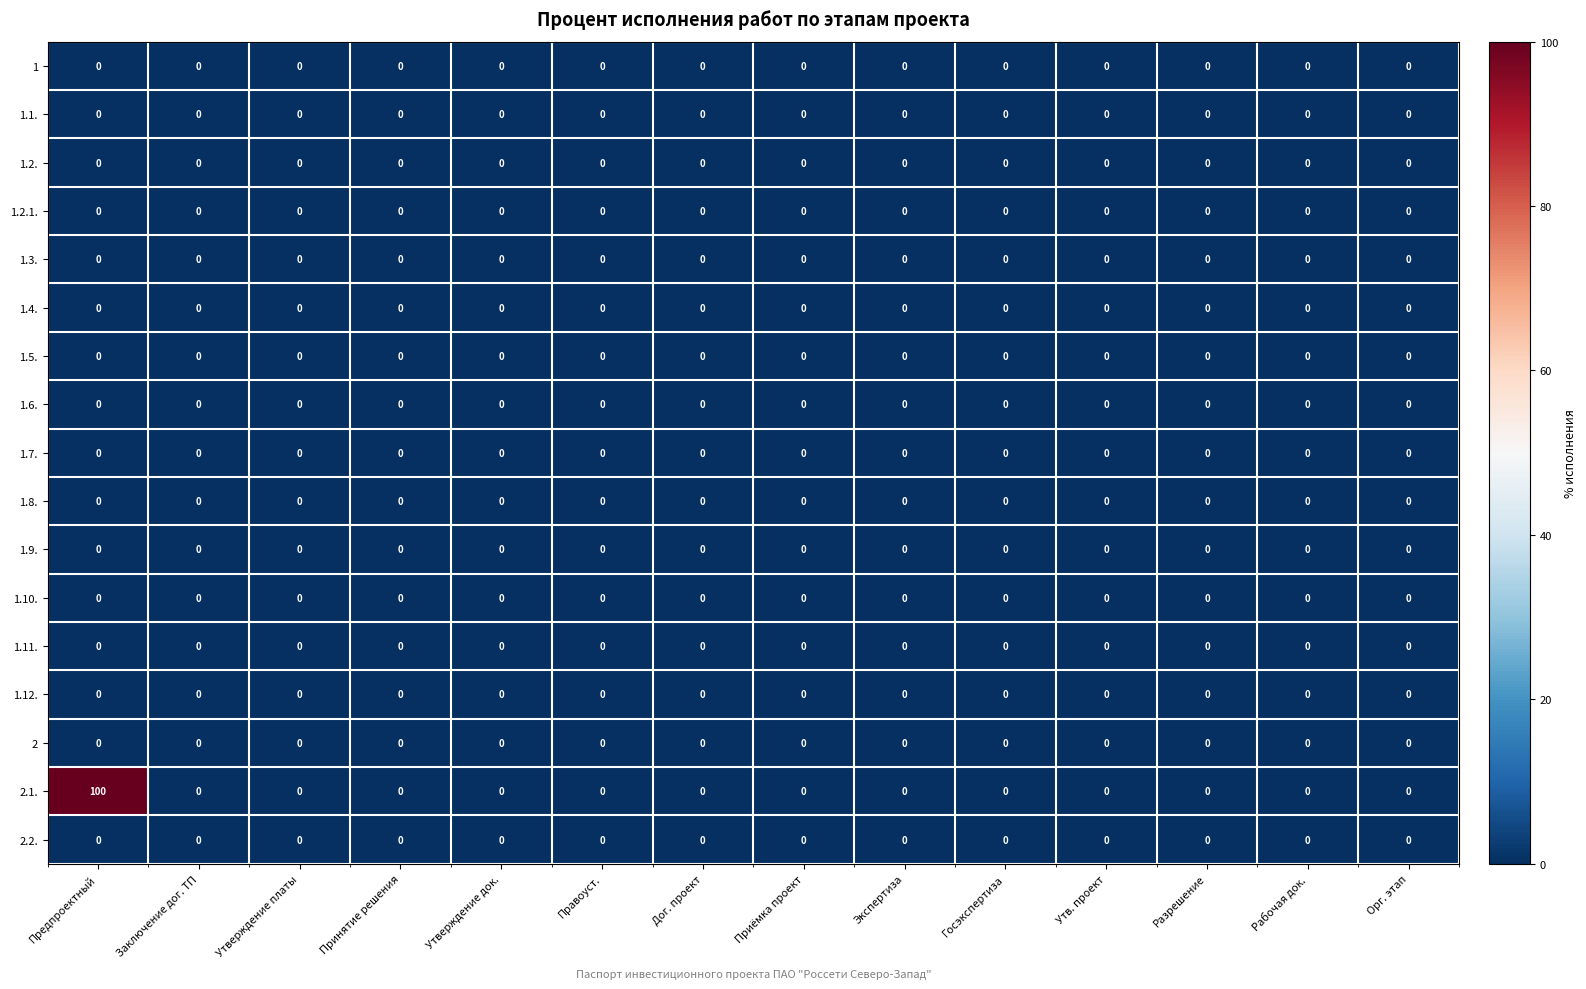

Which series has the largest total across all categories?

2.1.